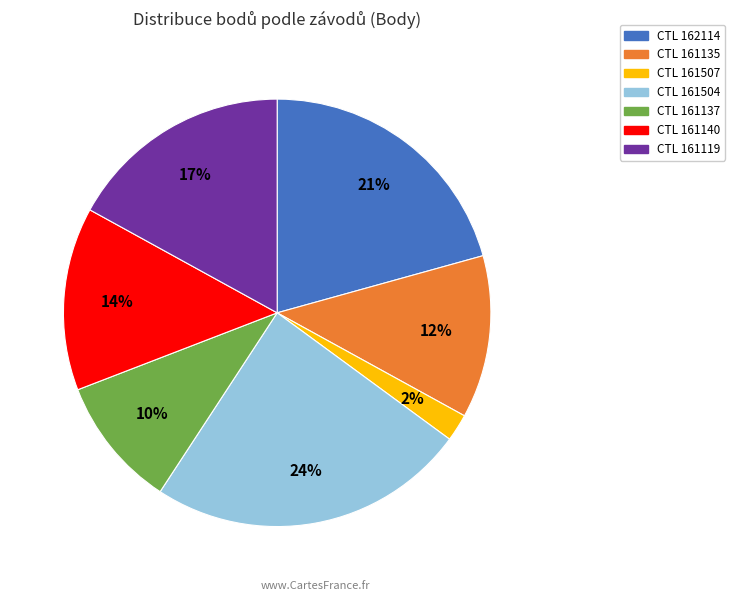

To the nearest percent, what portion does CTL 161507 represent?

2%